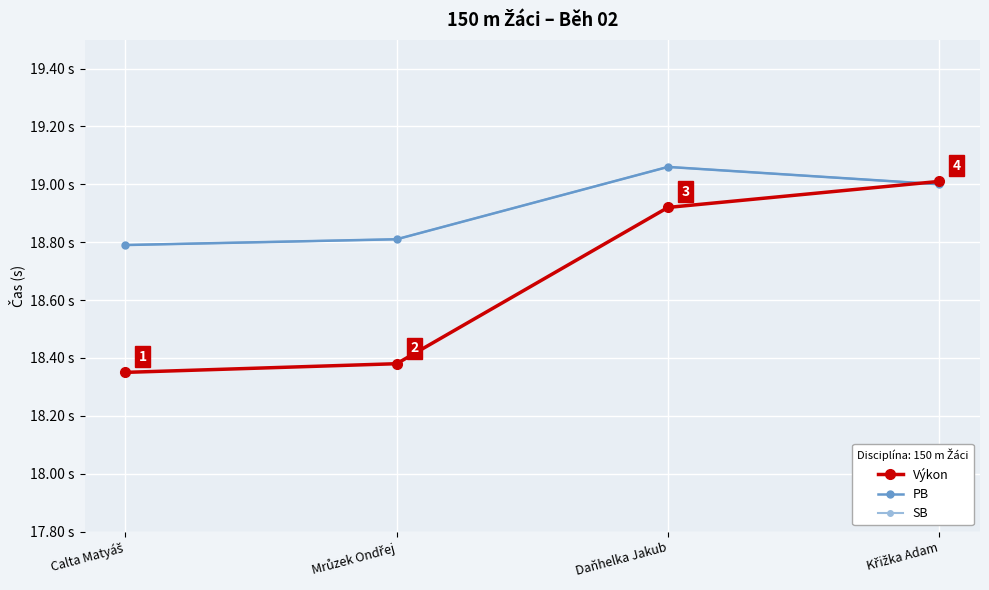

Is it true that Výkon equals 26.2 at Daňhelka Jakub?

False